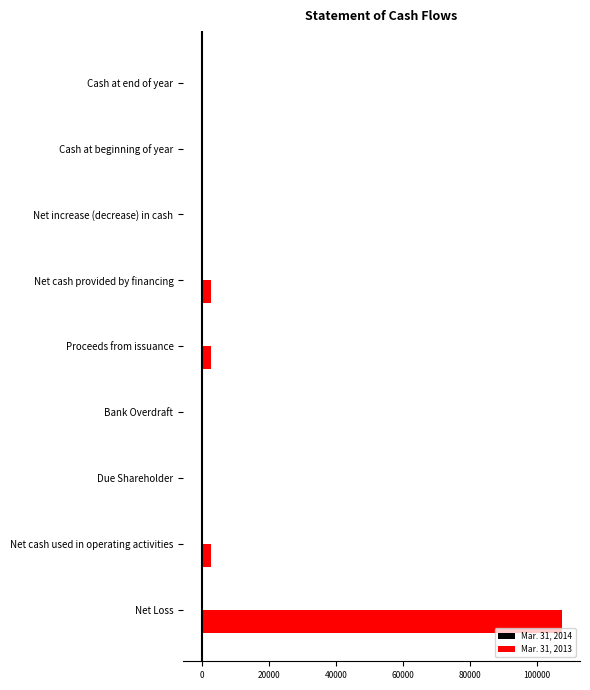

True or false: Mar. 31, 2013 has a value of 60324 at Bank Overdraft.

False